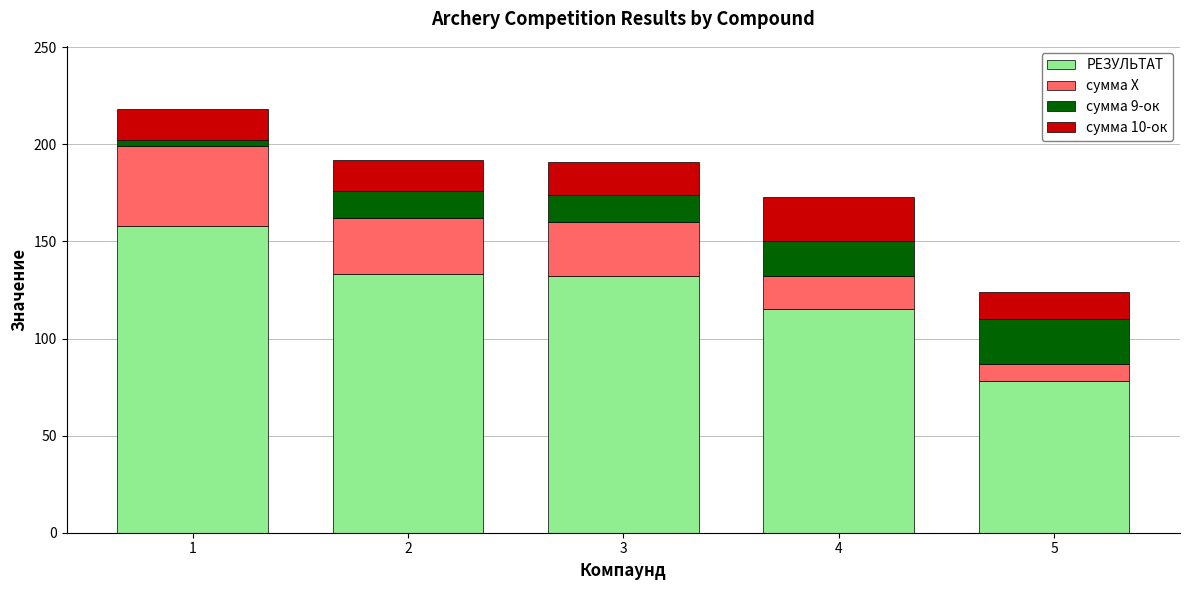

What is the difference between the second highest and minimum values in the РЕЗУЛЬТАТ series?

55